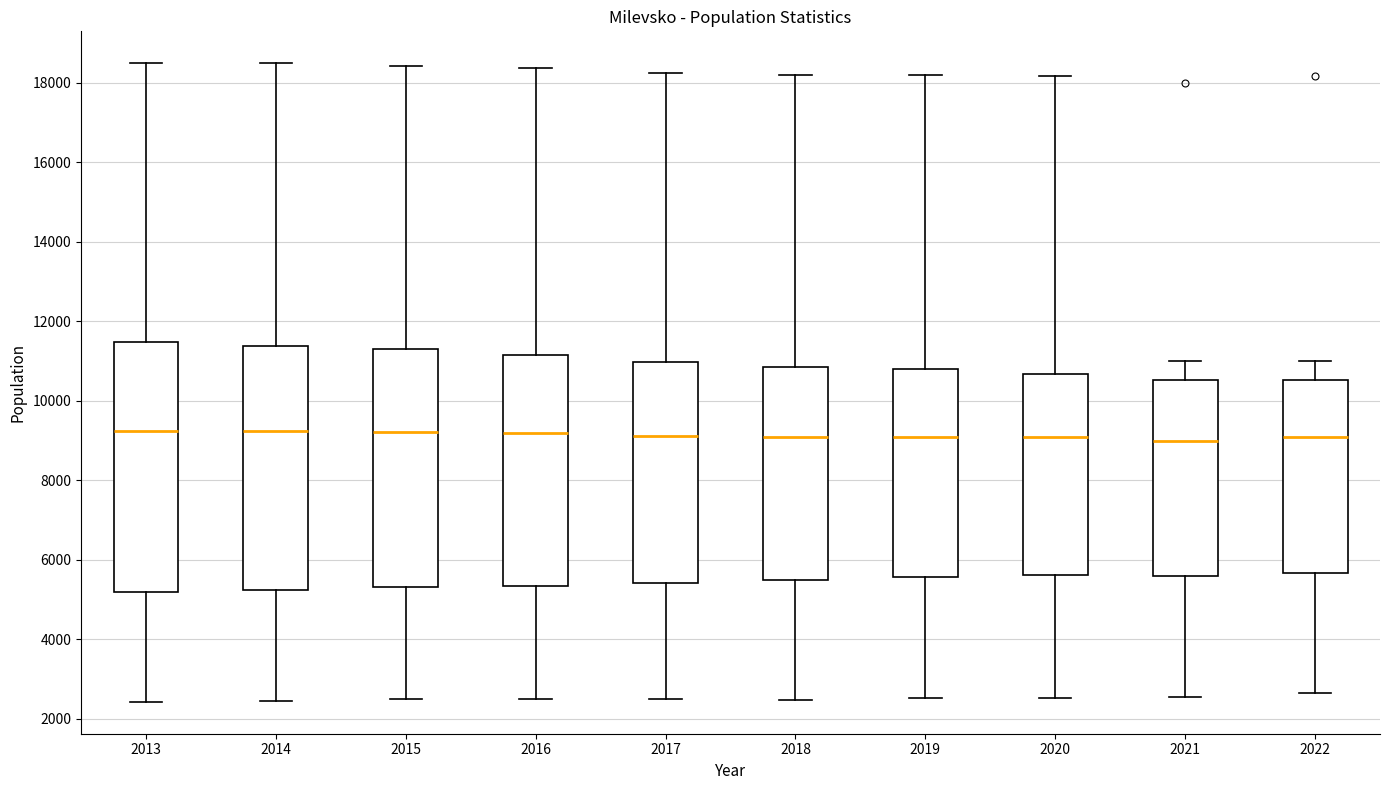

Reading left to right, read every box against the y-axis: the position of its median line, the range the box covers, and the ends of its whiskers. The values are not printed on the chart, so give them approximately, as read against the axis.

2013: median 9200, box 5200 to 11400, whiskers 2400 to 18400
2014: median 9200, box 5200 to 11400, whiskers 2400 to 18400
2015: median 9200, box 5400 to 11200, whiskers 2400 to 18400
2016: median 9200, box 5400 to 11200, whiskers 2400 to 18400
2017: median 9200, box 5400 to 11000, whiskers 2400 to 18200
2018: median 9000, box 5400 to 10800, whiskers 2400 to 18200
2019: median 9000, box 5600 to 10800, whiskers 2600 to 18200
2020: median 9000, box 5600 to 10600, whiskers 2600 to 18200
2021: median 9000, box 5600 to 10600, whiskers 2600 to 11000
2022: median 9000, box 5600 to 10600, whiskers 2600 to 11000